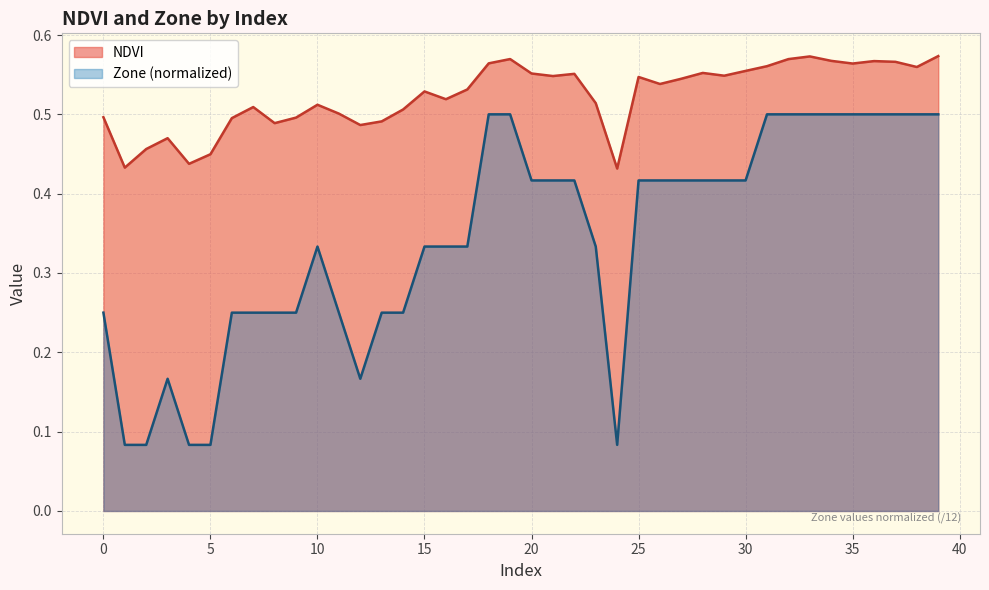

True or false: NDVI and Zone cross at least once.

False